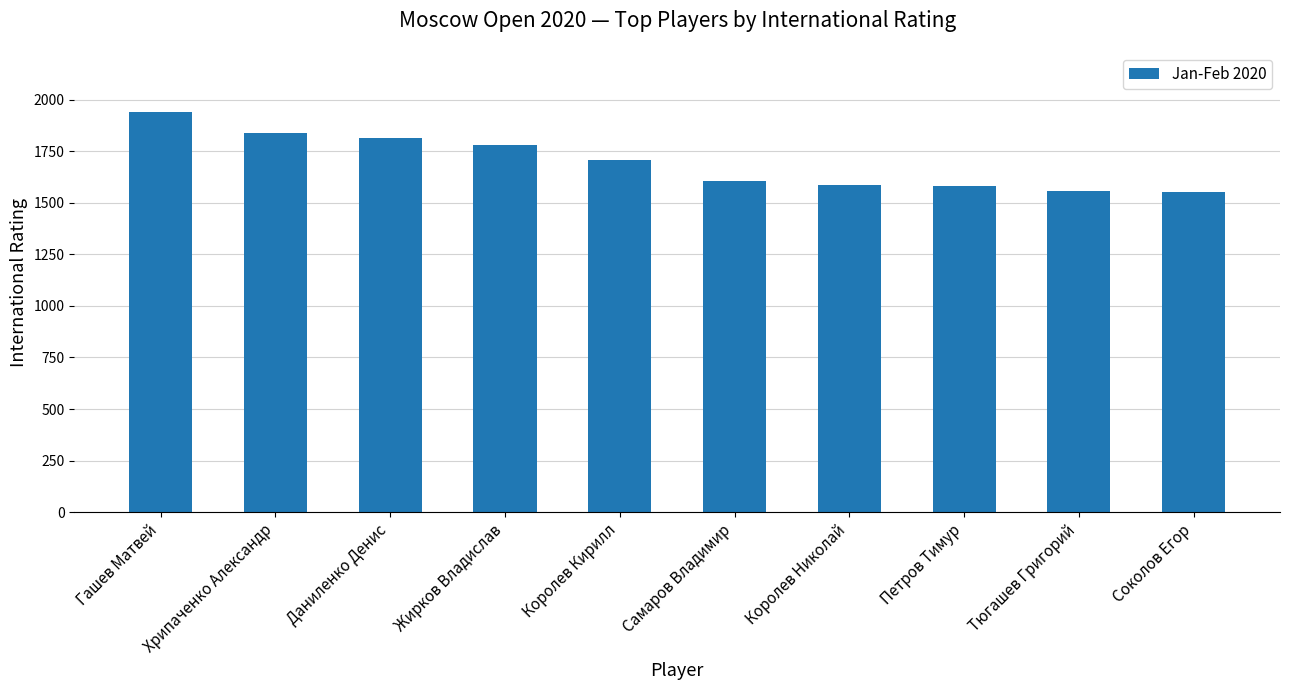

What is the difference between the second highest and second lowest values?

281